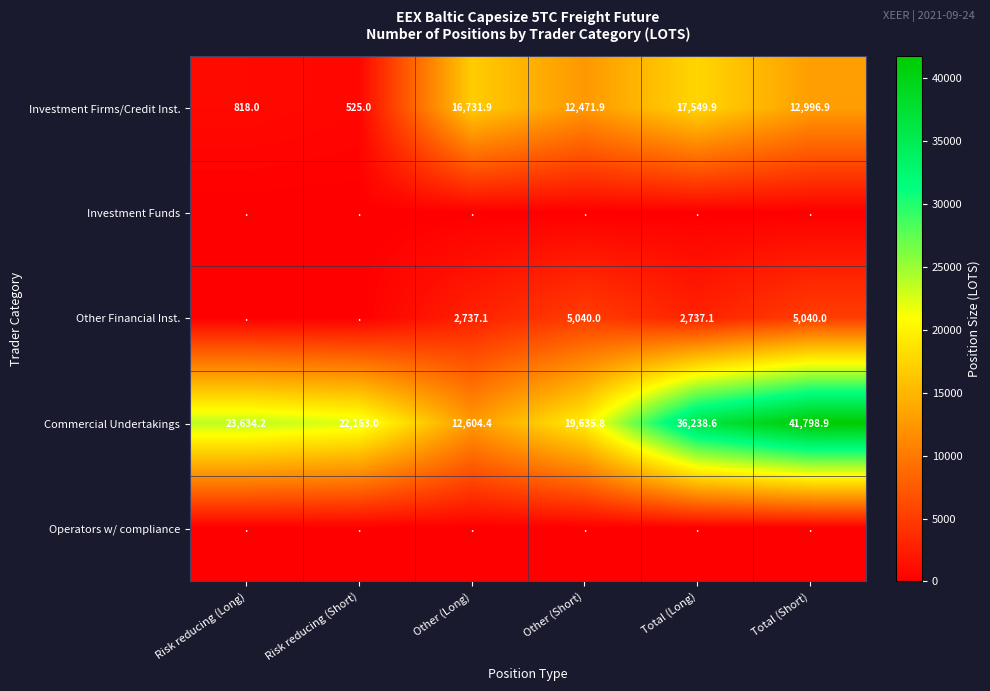

How many data points in Investment Firms/Credit Inst. are less than 12996?

3